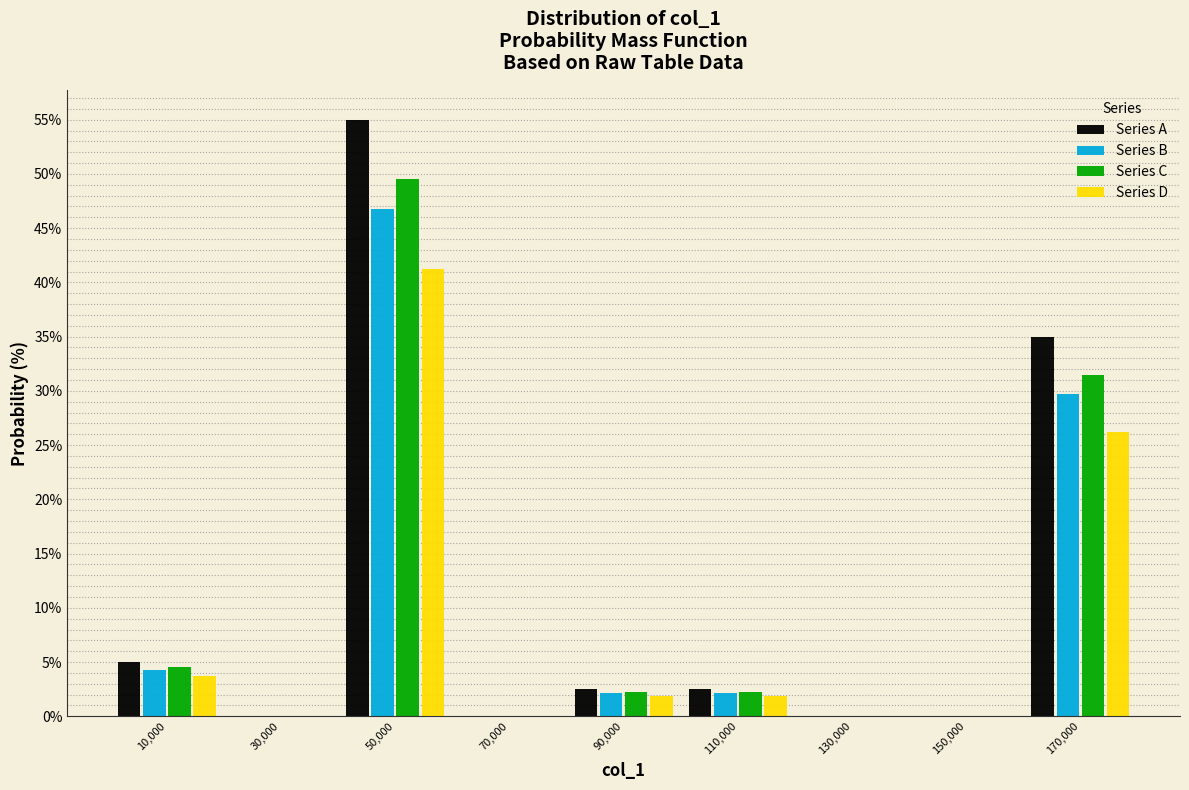

What is the height of the Series D bar covering 80000 to 100000 on the x-axis? The values are not printed on the chart, so give them approximately, as read against the axis.

2.0